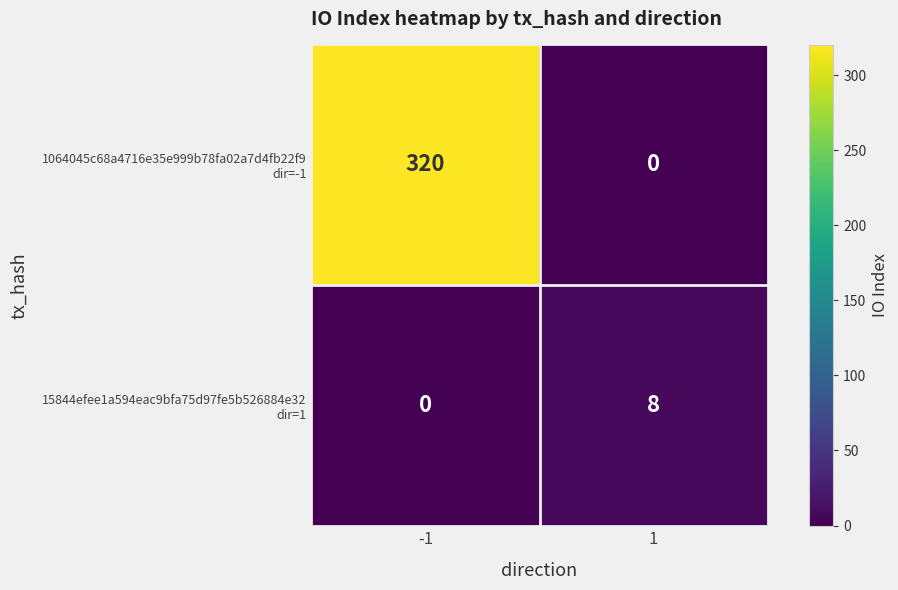

What is the spread (max minus min) of values at -1?

320